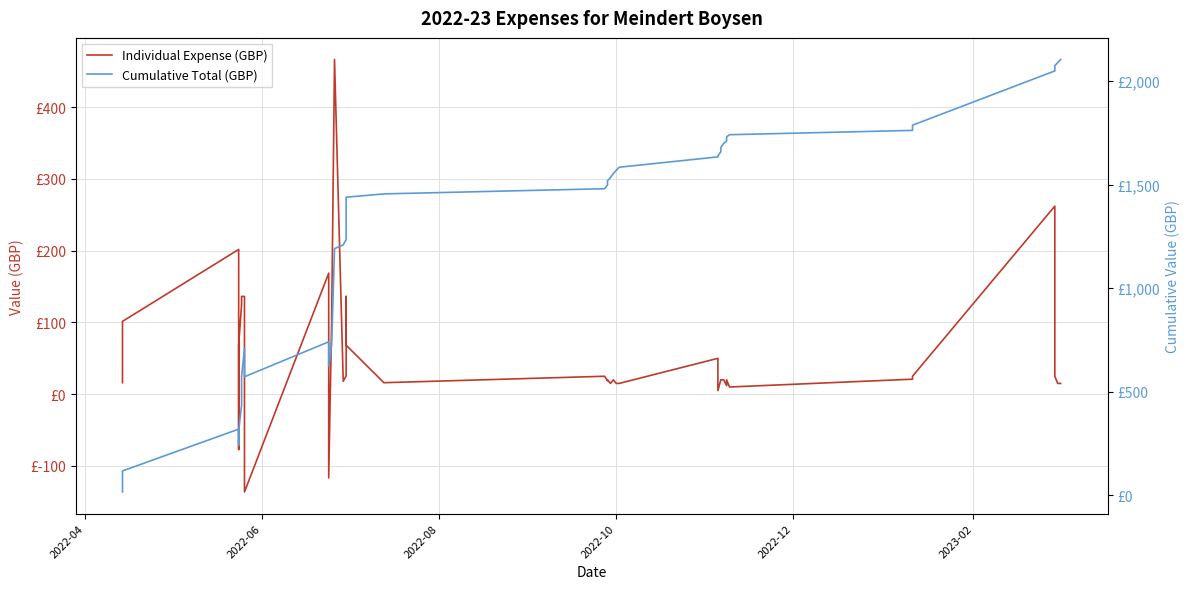

True or false: Cumulative Total (GBP) and Individual Expense (GBP) cross at least once.

False